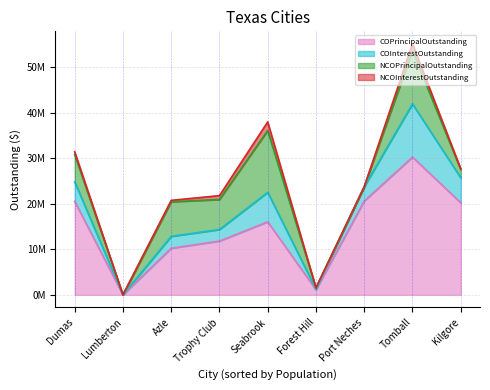

Which category has the lowest value in the COInterestOutstanding series?

Lumberton